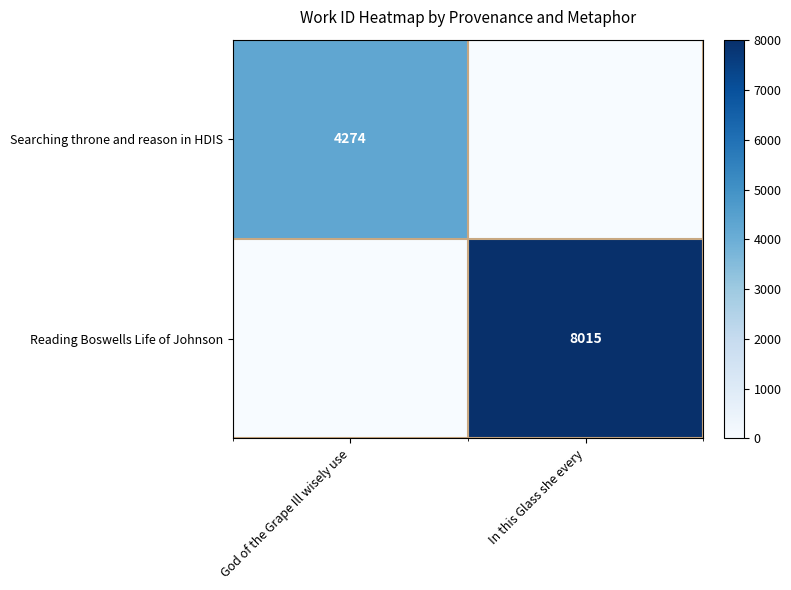

Is the value of Reading Boswells Life of Johnson at In this Glass she every greater than the value of Searching throne and reason in HDIS at God of the Grape Ill wisely use?

Yes